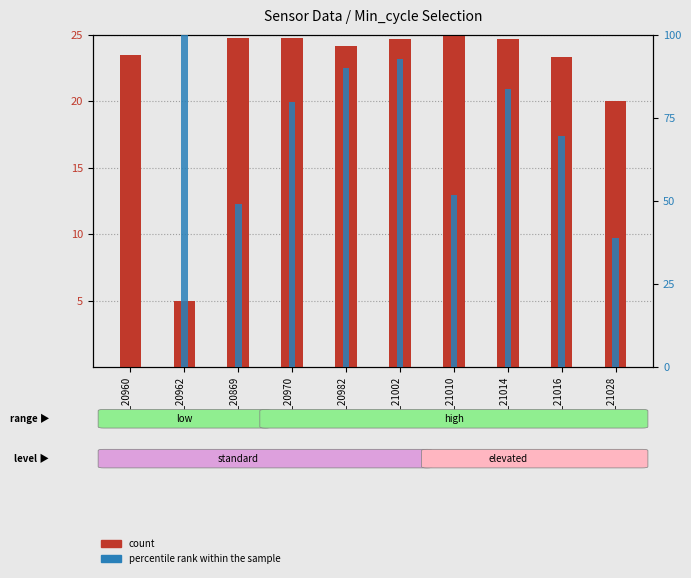

The value of percentile rank within the sample at Min_21002 is 92.7. True or false?

True